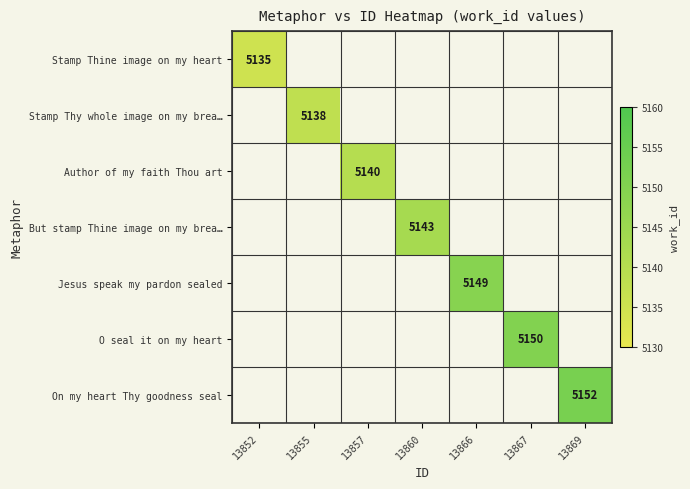

The value of Author of my faith Thou art at 13857 is 5140. True or false?

True